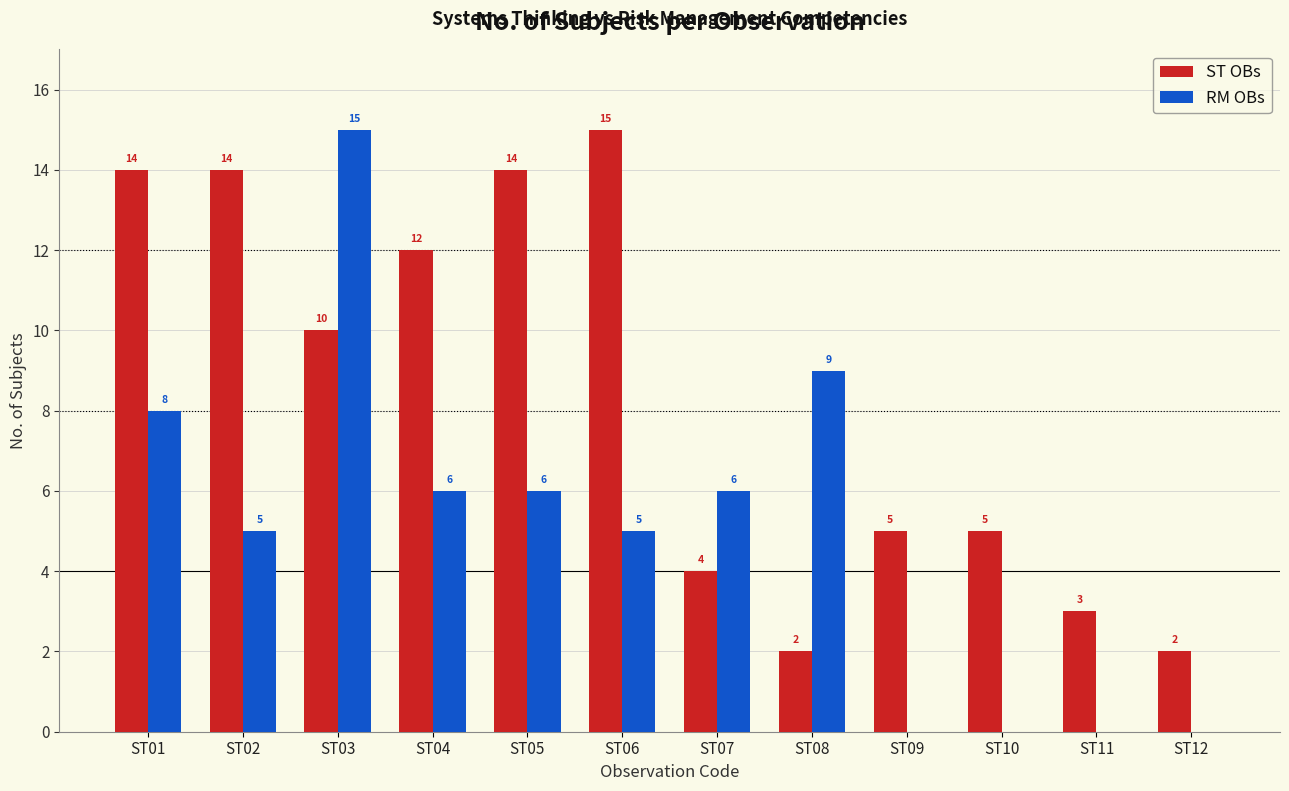

At which label is ST OBs closest to 8?

ST03